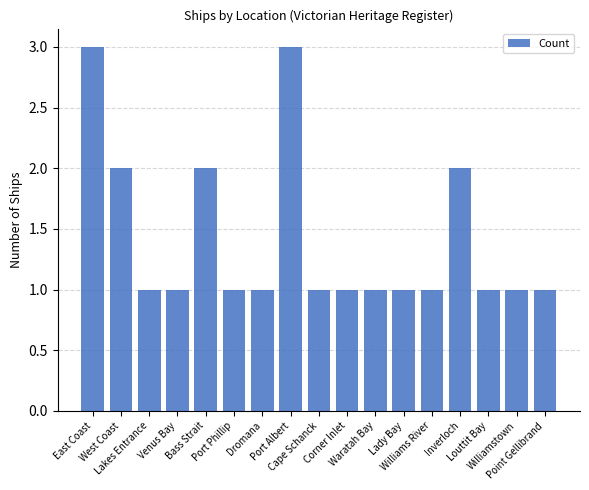

What value does the data have at Lady Bay?

1